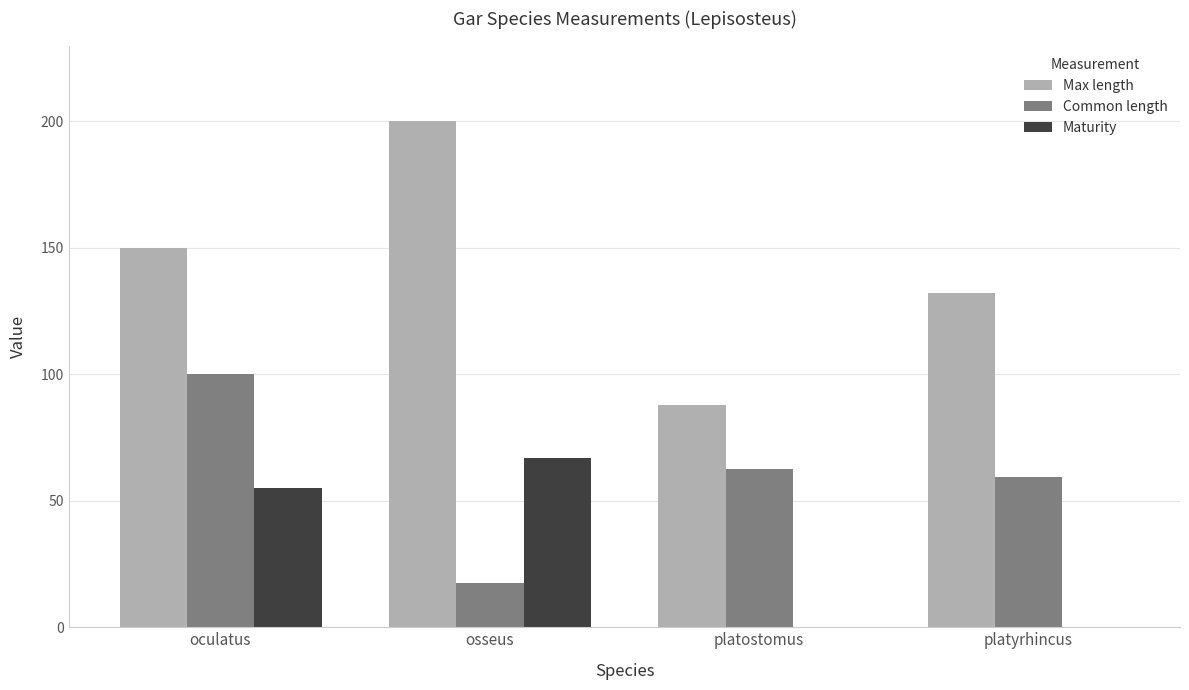

True or false: Max length has a value of 33.8 at platostomus.

False